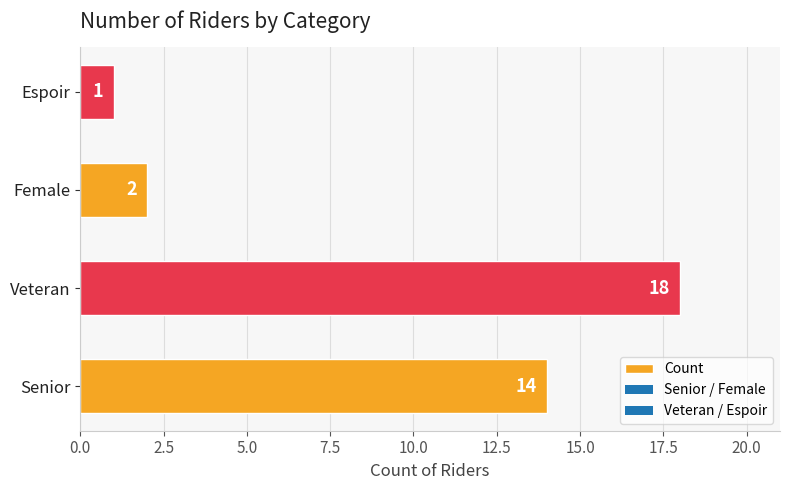

How many values are below 14?

2